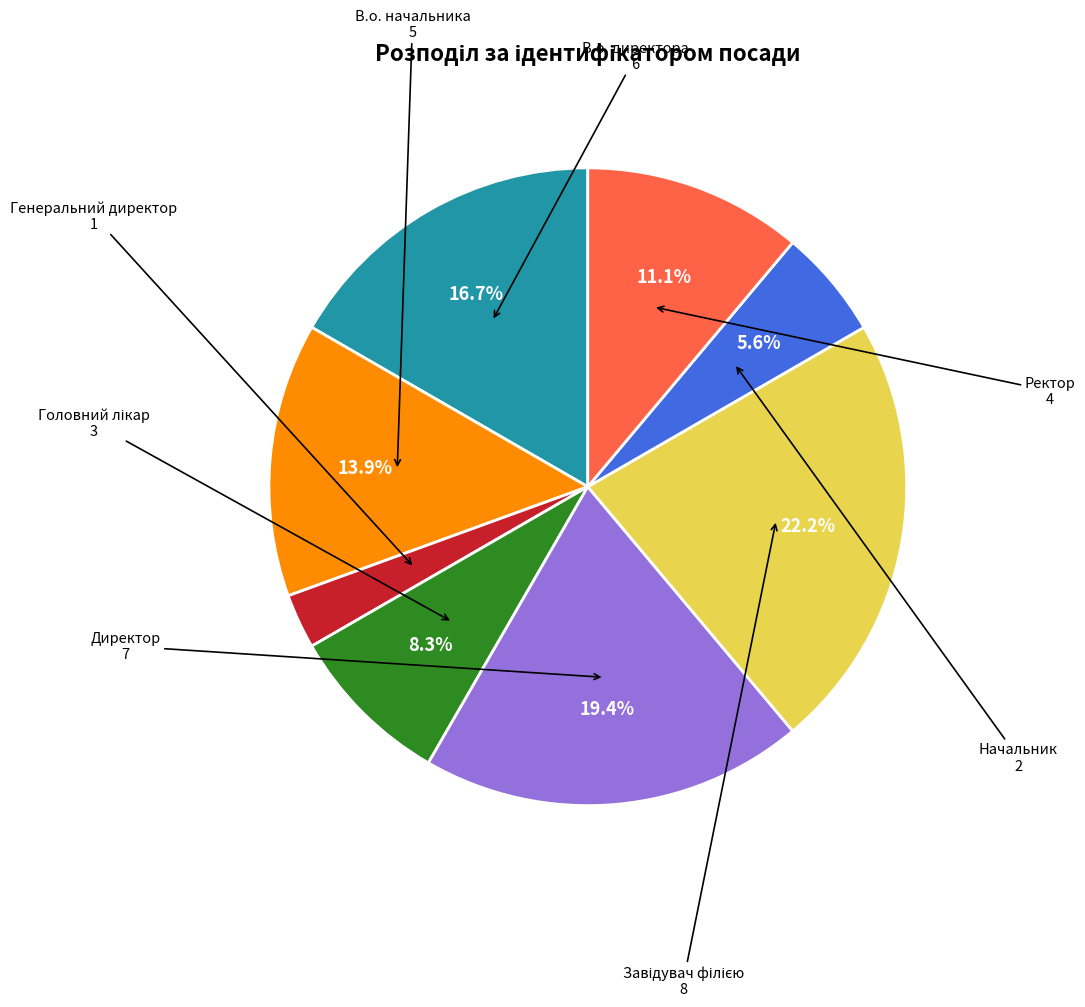

Is there a majority slice in this chart?

No